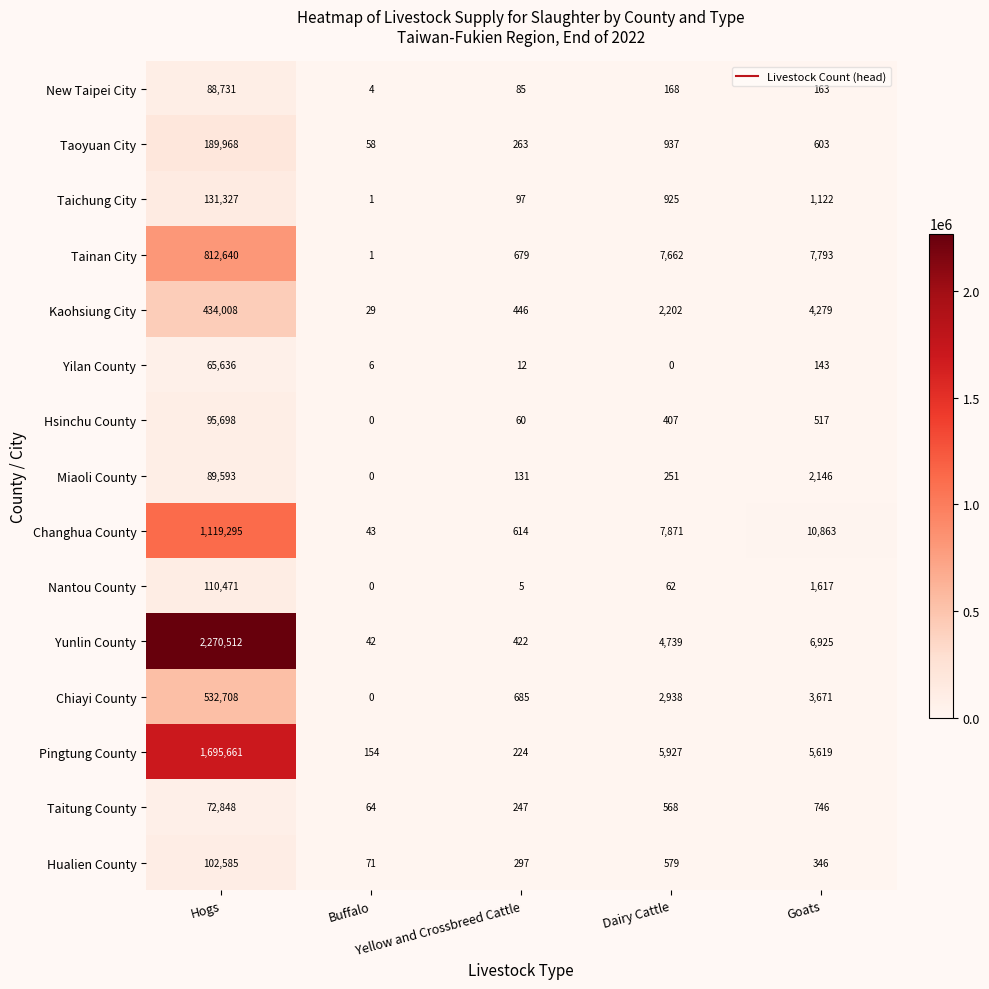

What is the difference between the second highest and second lowest values in the Tainan City series?

7114